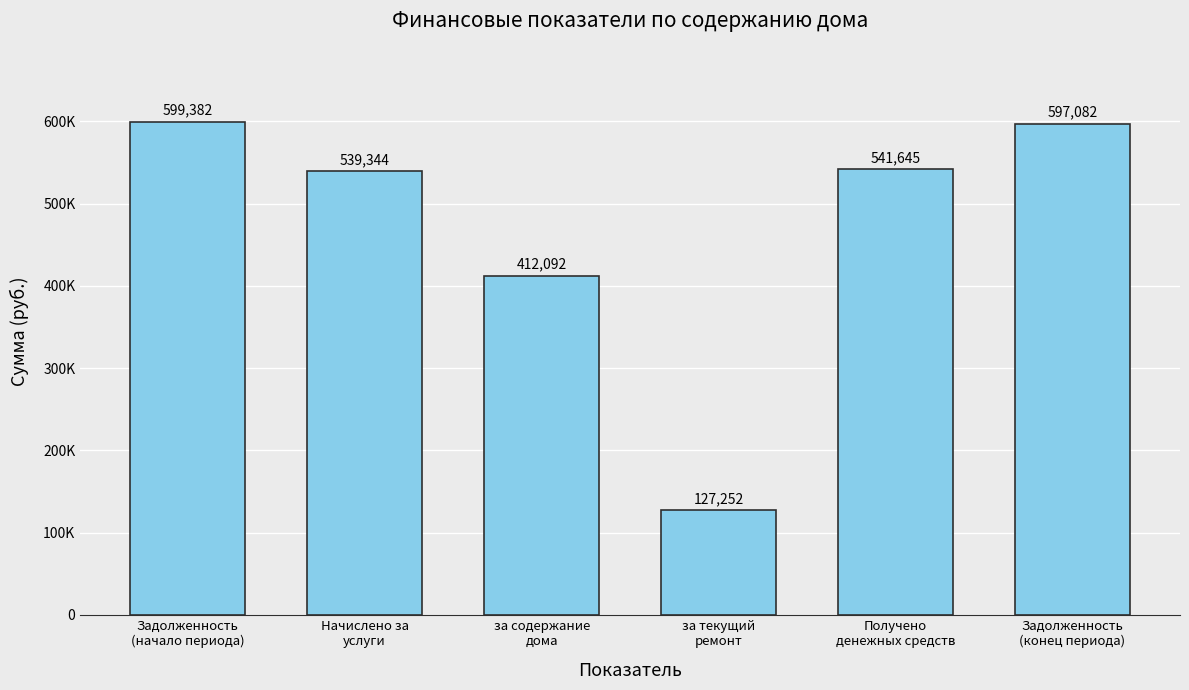

The chart shows a value of 539344.2 at Начислено за
услуги. True or false?

True